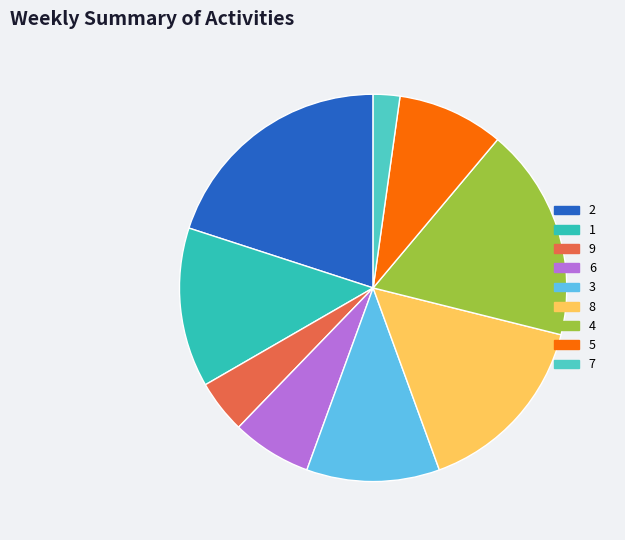

Count the number of slices in the pie.

9